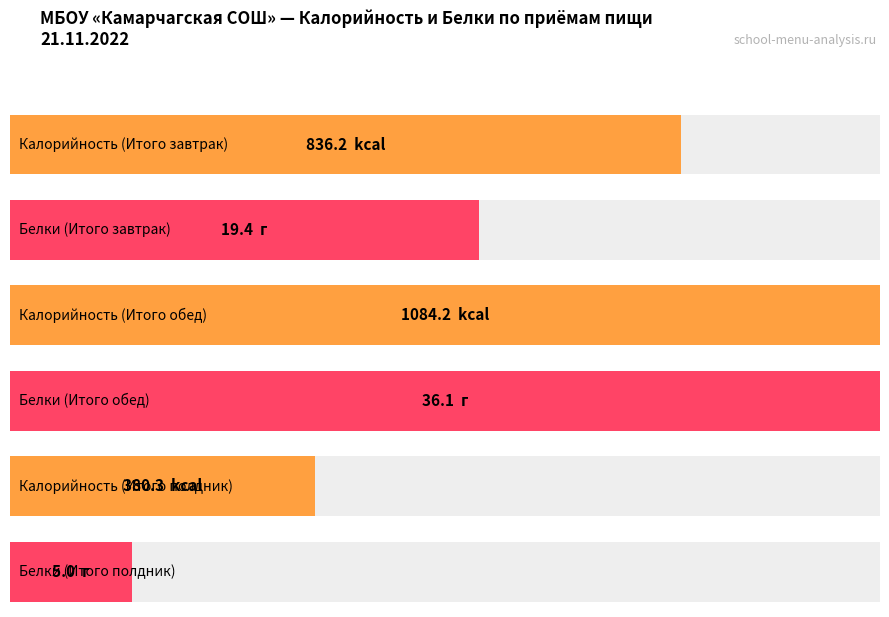

Which series has the largest total across all categories?

Калорийность